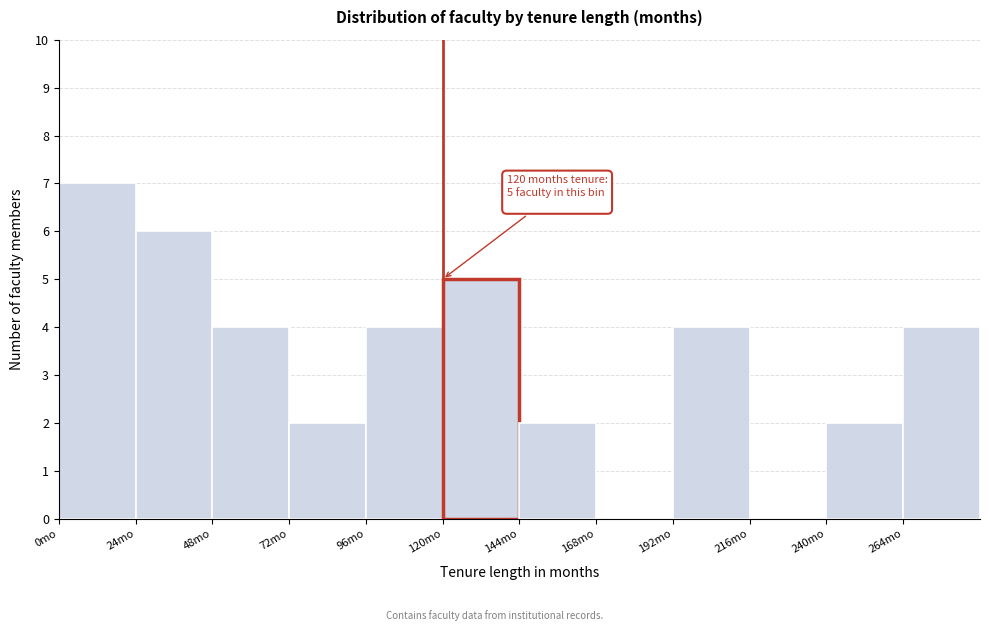

Over which range of the x-axis is the bar tallest?

0 to 24